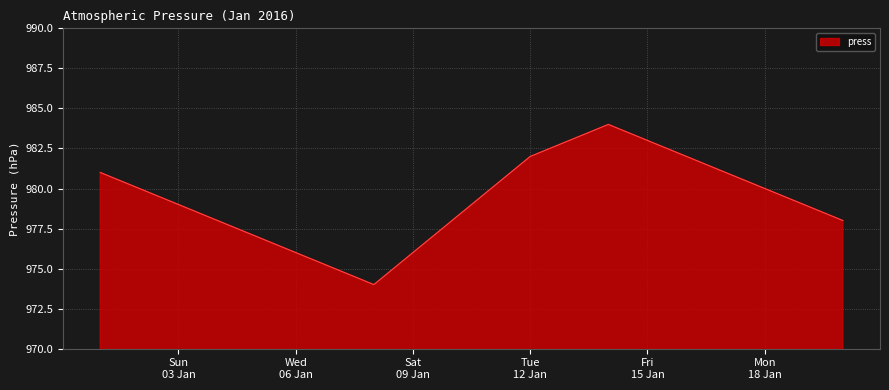

How many lines are shown in the chart?

1